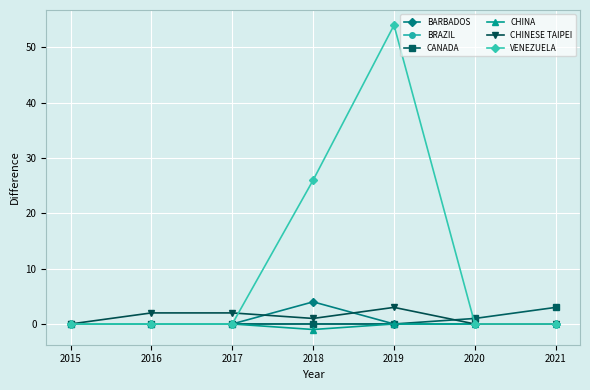

Reading left to right, list all the values displayed in this chart.

BARBADOS: 0	0	0	4	0	0	0
BRAZIL: 0	0	0	0	0	0	0
CANADA: 0	0	0	0	0	1	3
CHINA: 0	0	0	-1	0	0	0
CHINESE TAIPEI: 0	2	2	1	3	0	0
VENEZUELA: 0	0	0	26	54	0	0